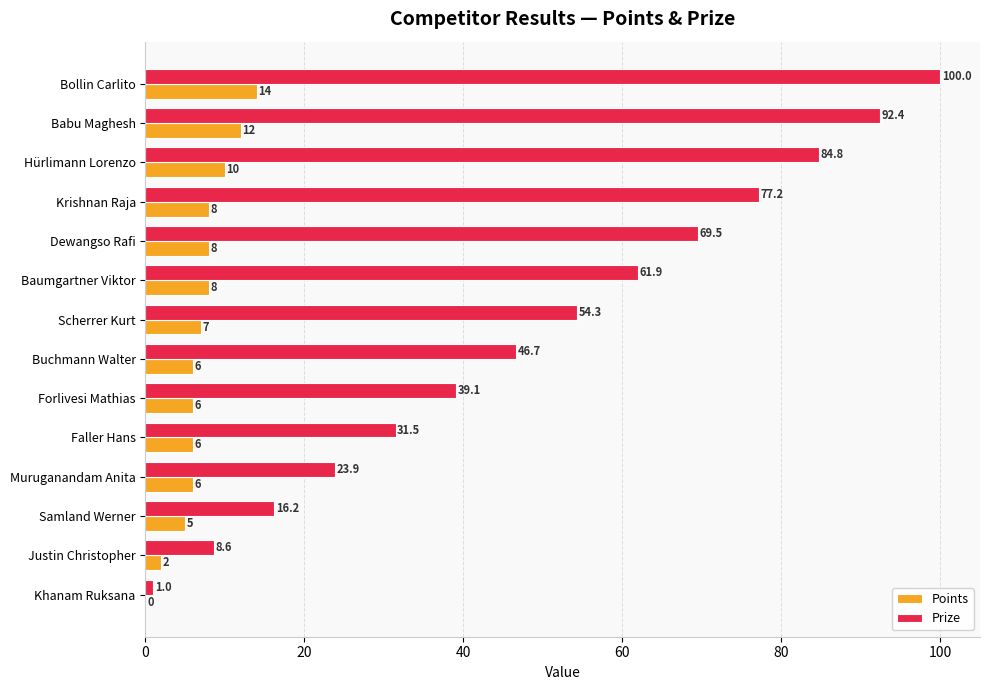

At which label is Points closest to 7?

Scherrer Kurt